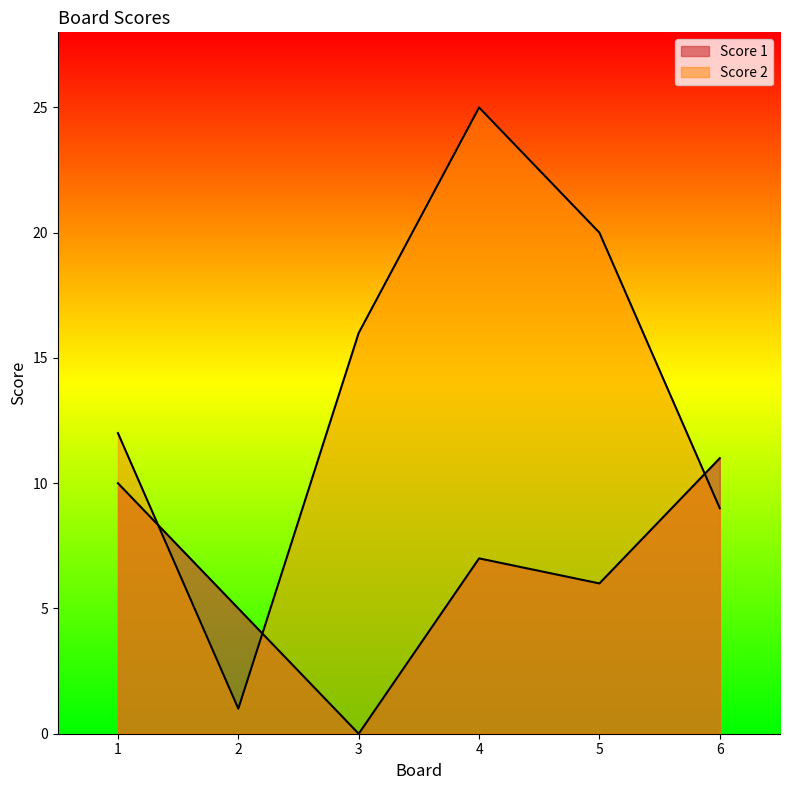

At which label does Score 1 first exceed 7?

1